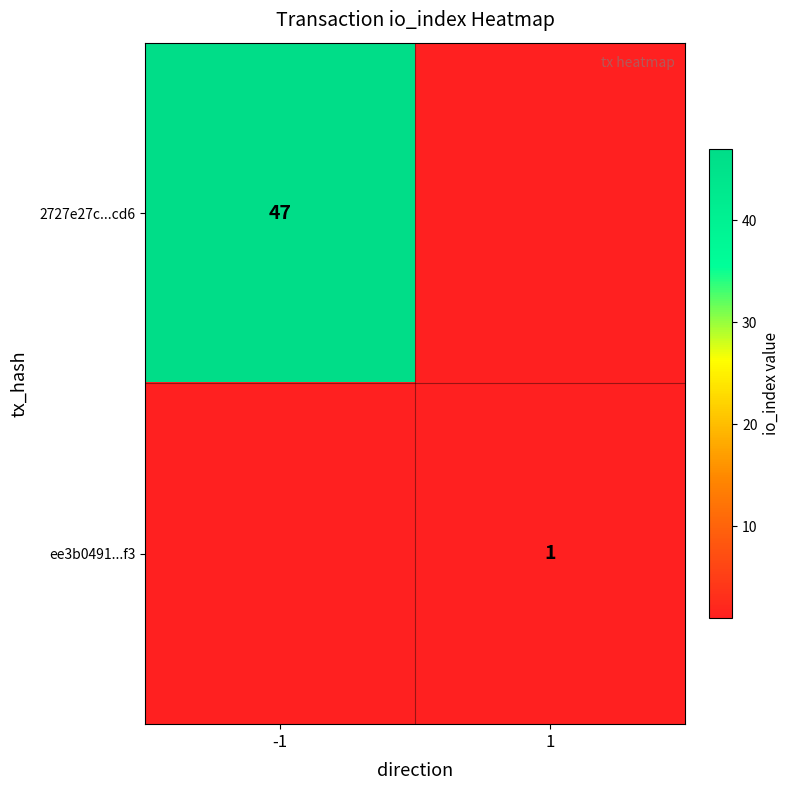

What is the total value across all series at 1?

1